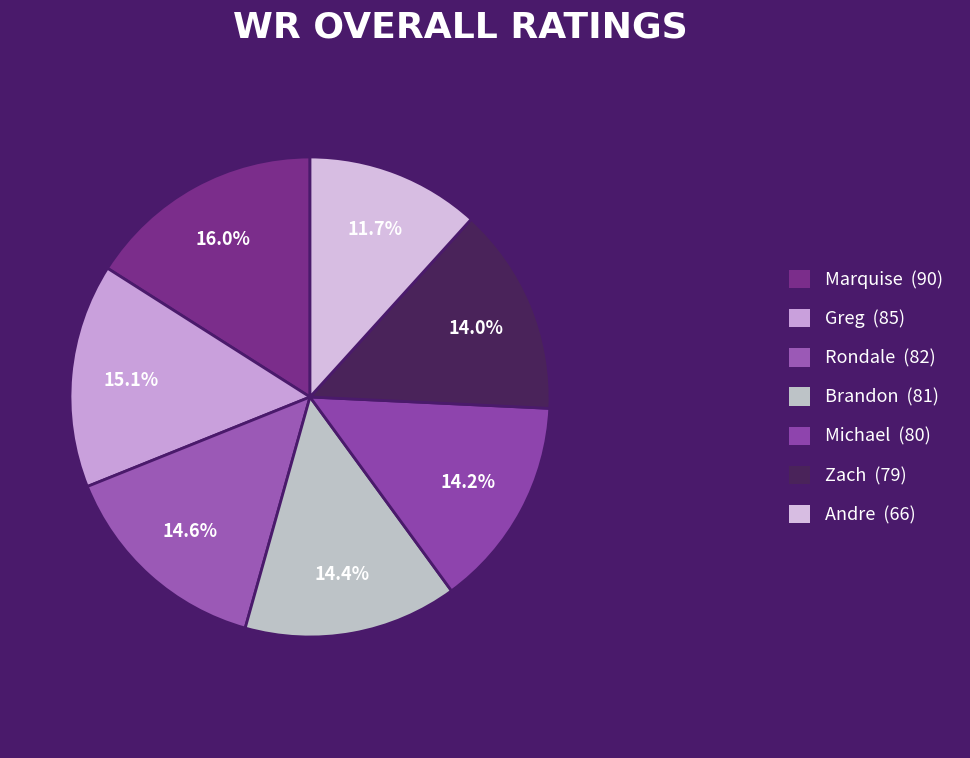

What is the total percentage of Marquise and Brandon?

30.4%